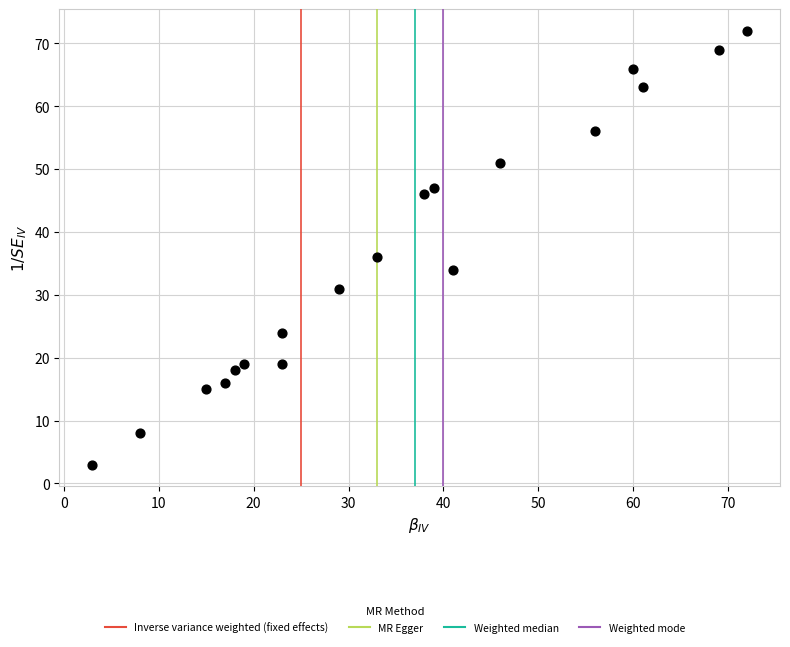

What Y value in the scatter plot is closest to 37?

36